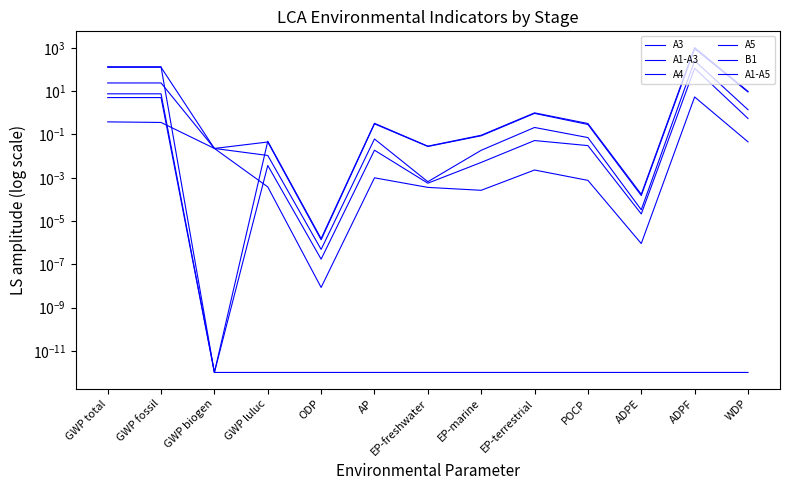

Reading left to right, extract all data points from this chart.

A3: 24.1	24.1	0.0	0.0	0.0	0.1	0.0	0.0	0.2	0.1	0.0	257.3	1.4
A1-A3: 127.8	127.7	0.0	0.0	0.0	0.3	0.0	0.1	0.9	0.3	0.0	921.9	9.3
A4: 7.6	7.6	0.0	0.0	0.0	0.0	0.0	0.0	0.1	0.0	0.0	115.1	0.5
A5: 0.4	0.4	0.0	0.0	0.0	0.0	0.0	0.0	0.0	0.0	0.0	5.4	0.0
B1: 5.1	5.1	0.0	0.0	0.0	0.0	0.0	0.0	0.0	0.0	0.0	0.0	0.0
A1-A5: 135.7	135.7	0.0	0.0	0.0	0.3	0.0	0.1	1.0	0.3	0.0	1042.4	9.9